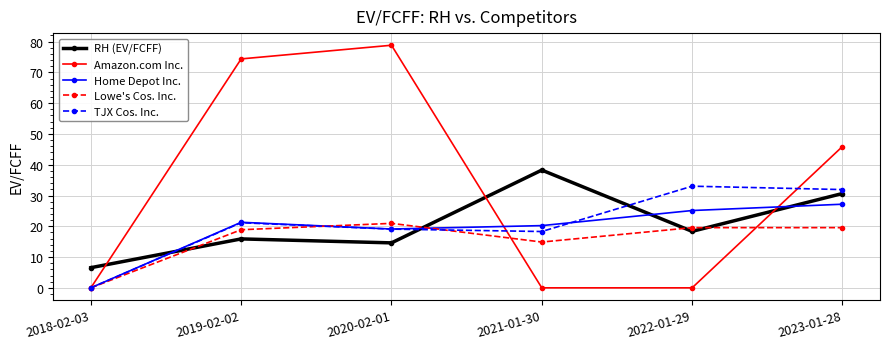

Count the number of data series in this chart.

5